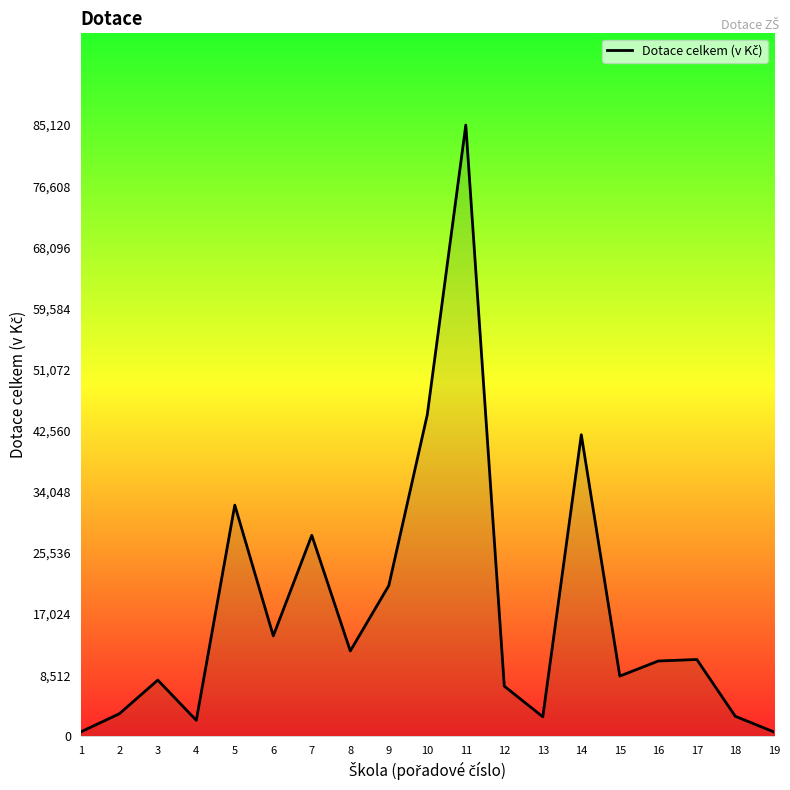

How many lines are shown in the chart?

1